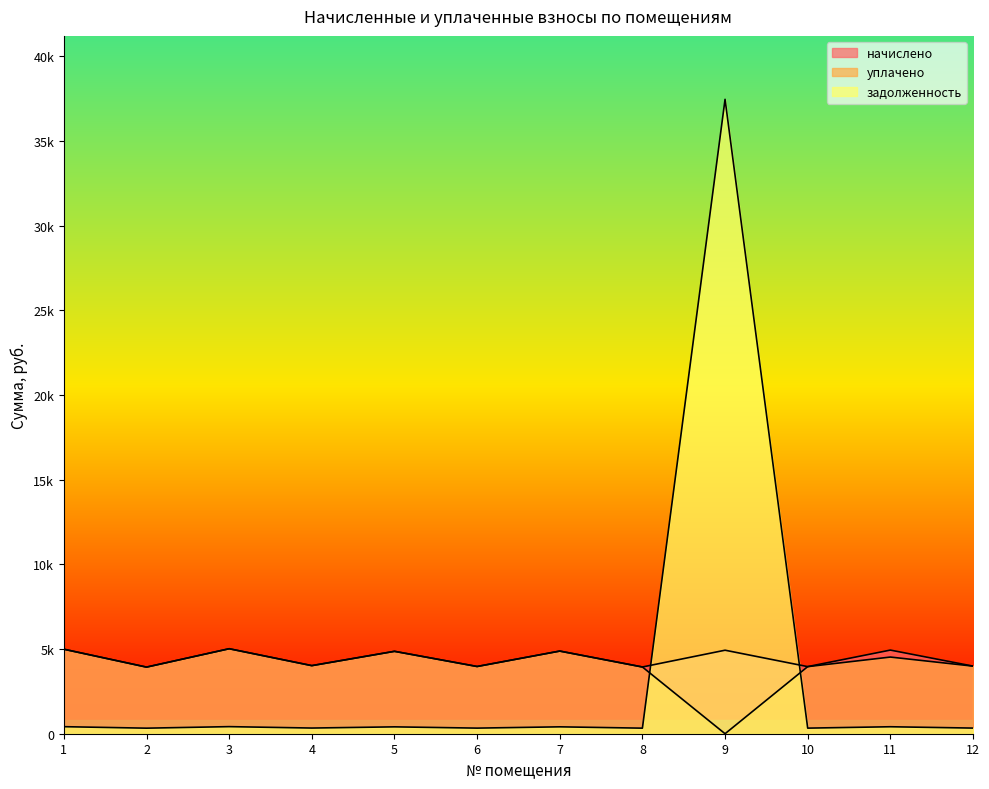

Where do задолженность and начислено first cross each other?

8 and 9